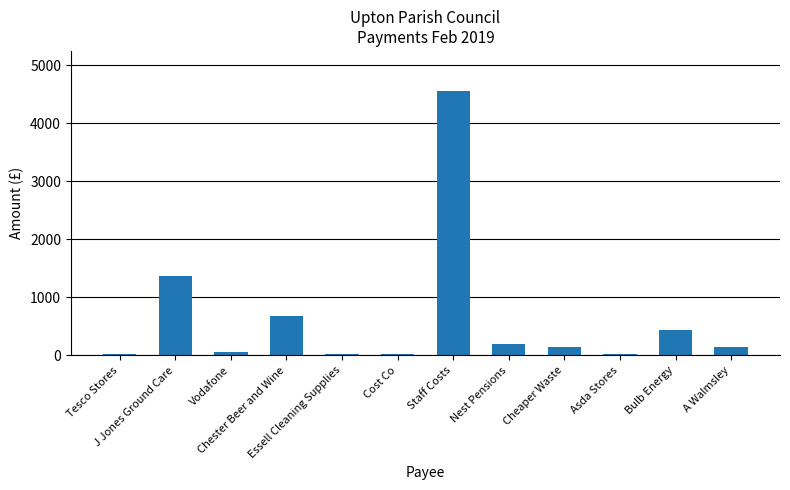

How many values are below 150?

6